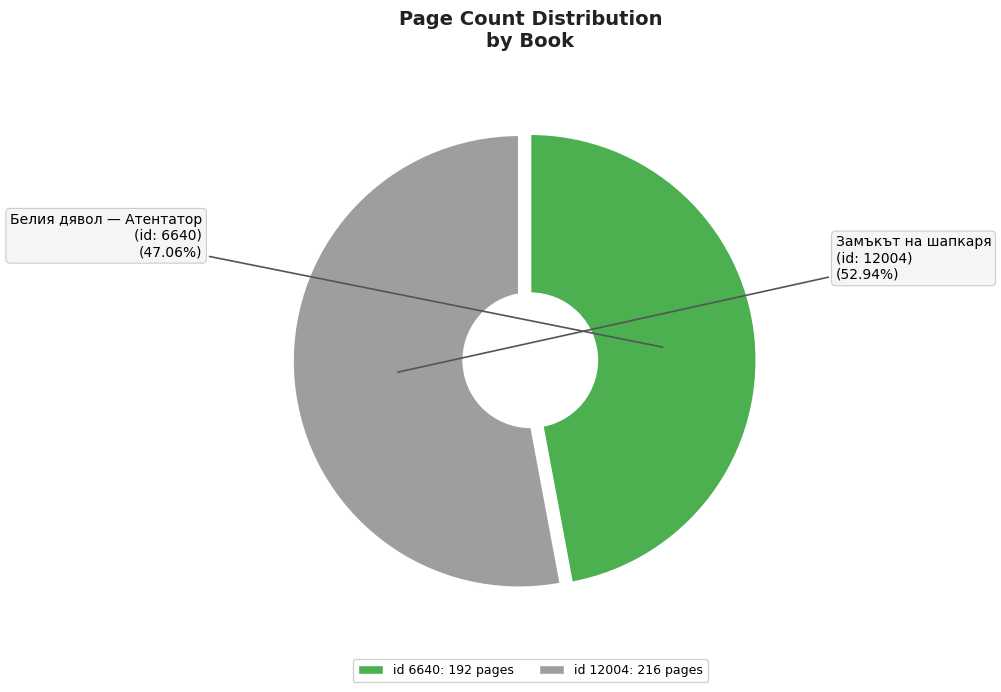

Approximately how many times larger is the value at Белия дявол — Атентатор compared to Замъкът на шапкаря?

0.9